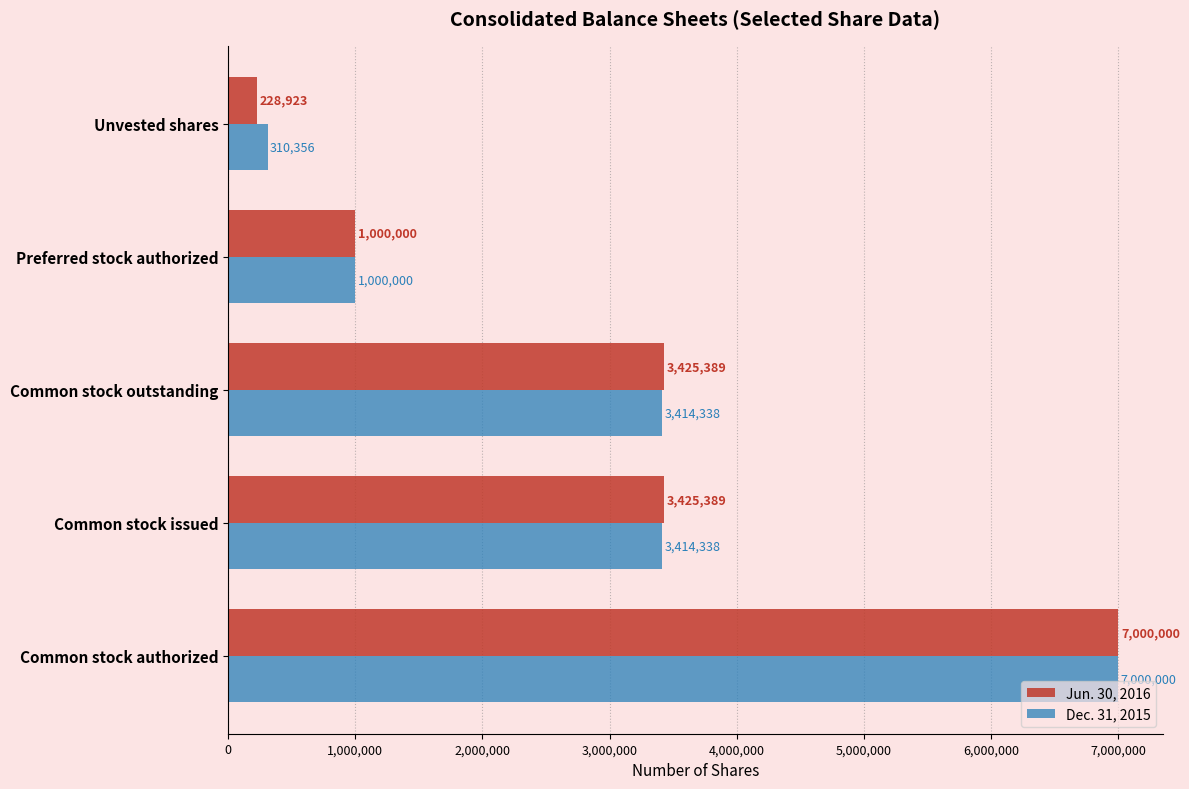

List the series in order of their overall mean, highest first.

Dec. 31, 2015, Jun. 30, 2016